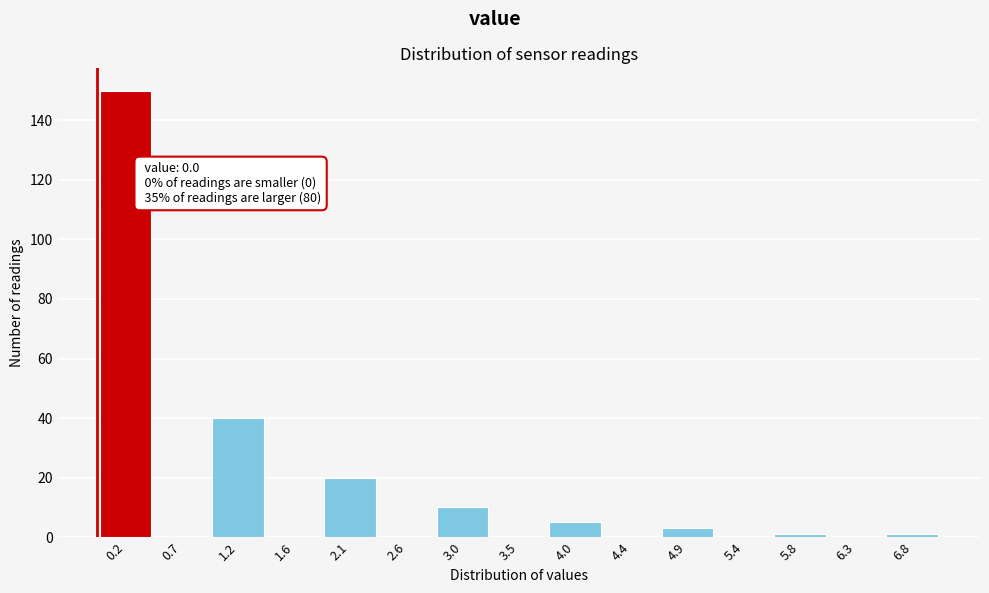

Which range on the x-axis has the tallest bar?

0.00 to 0.45